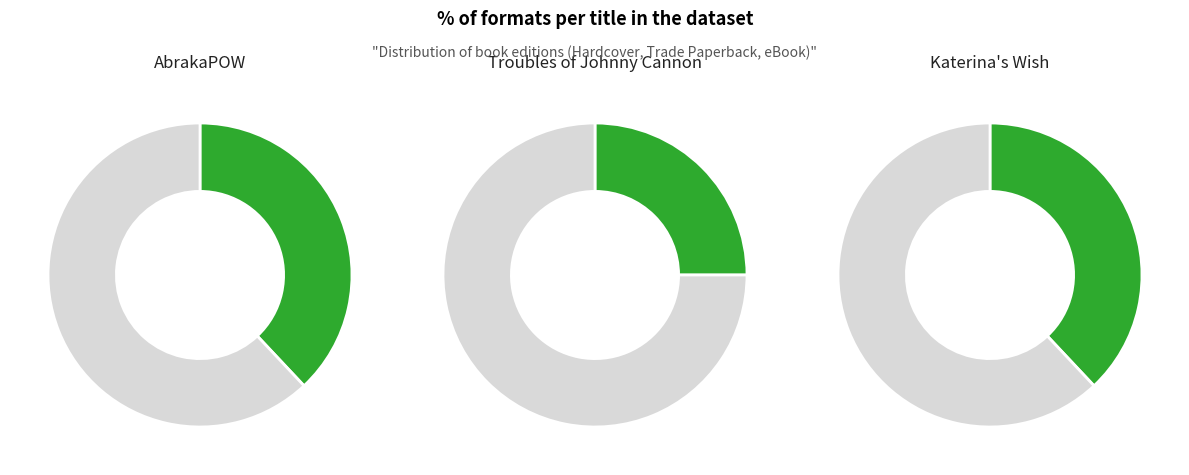

Approximately how many times larger is the value at Troubles of Johnny Cannon compared to Katerina's Wish?

0.7